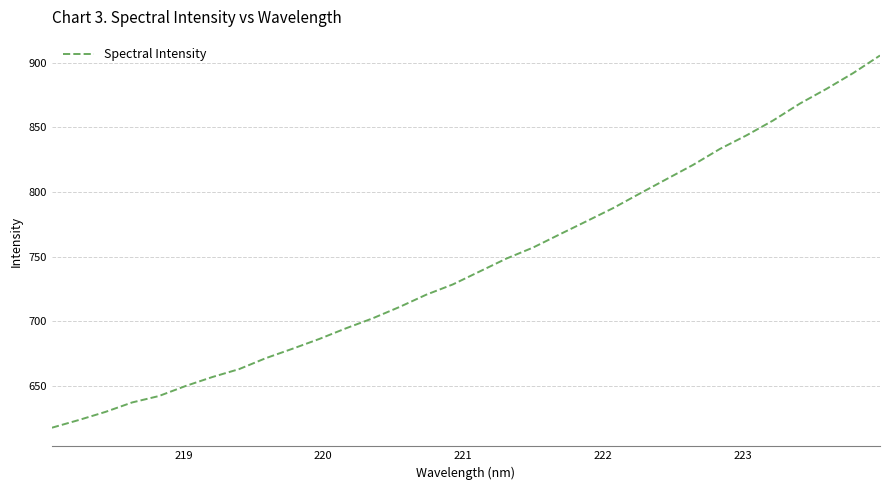

What is the difference between the maximum and minimum values?

288.1